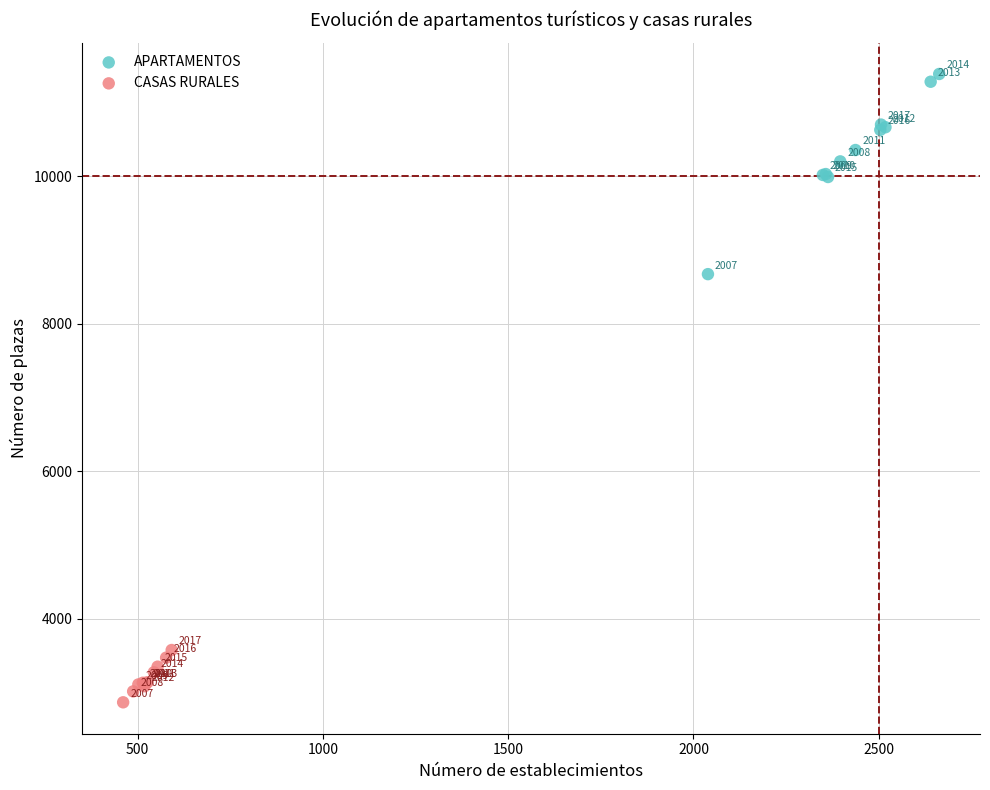

What are all the series names shown in the legend?

APARTAMENTOS, CASAS RURALES